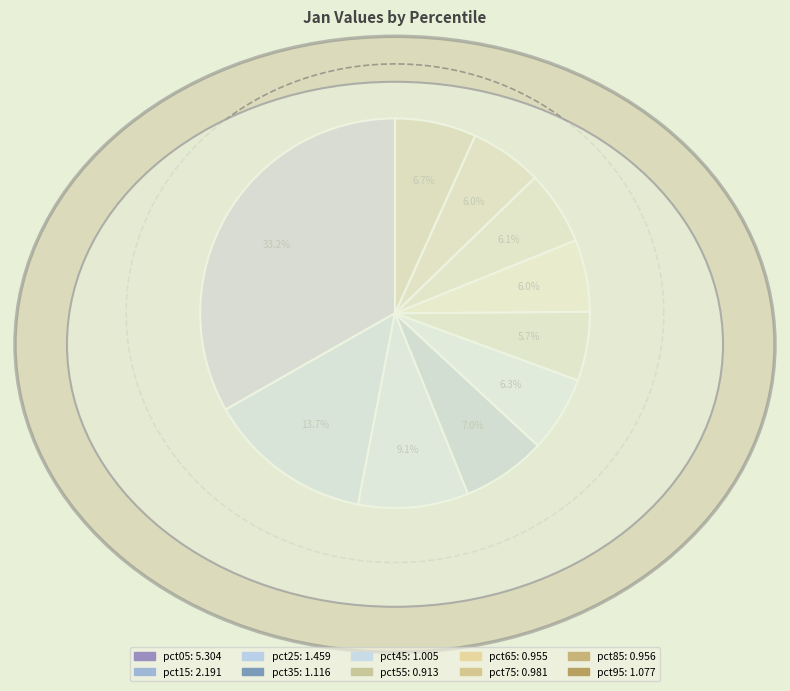

How much of the chart is everything except pct65?

94.0%